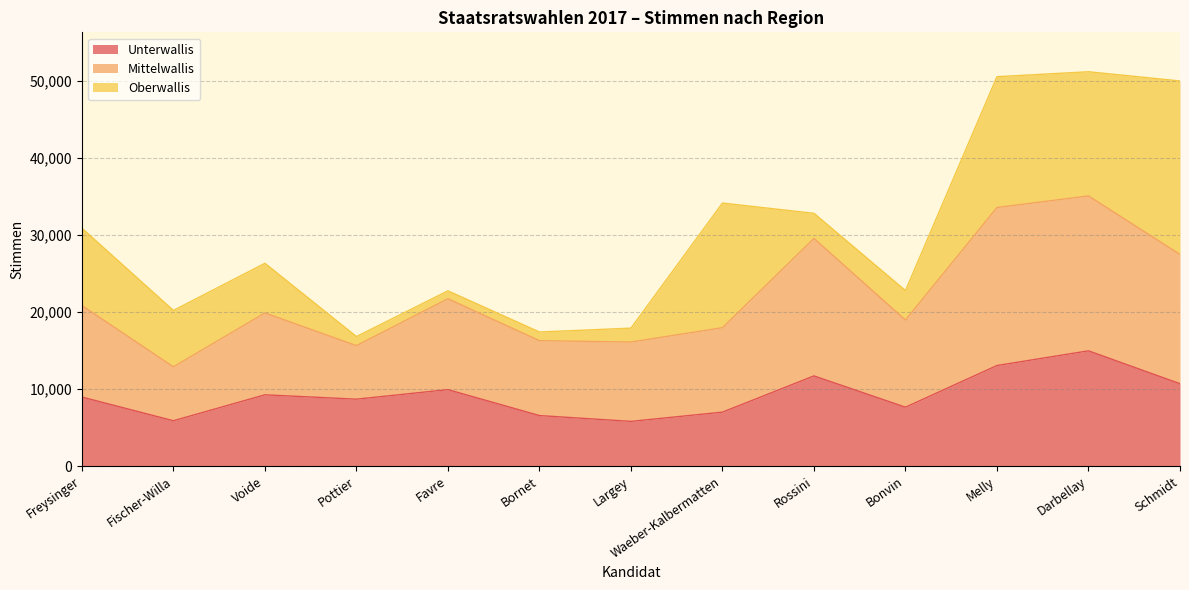

What is the minimum value for Unterwallis?

5791